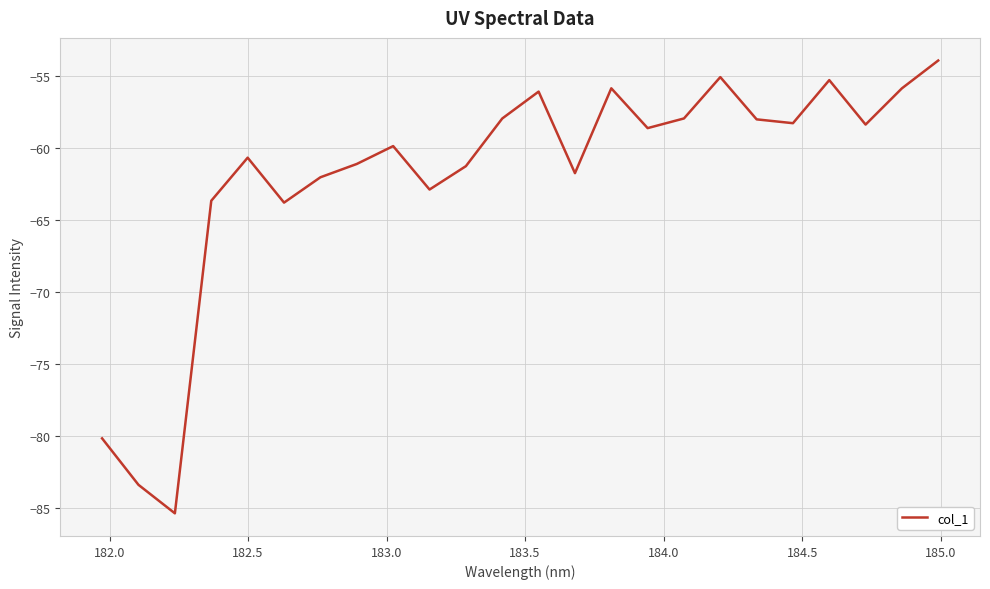

What is the greatest value displayed?

-53.9